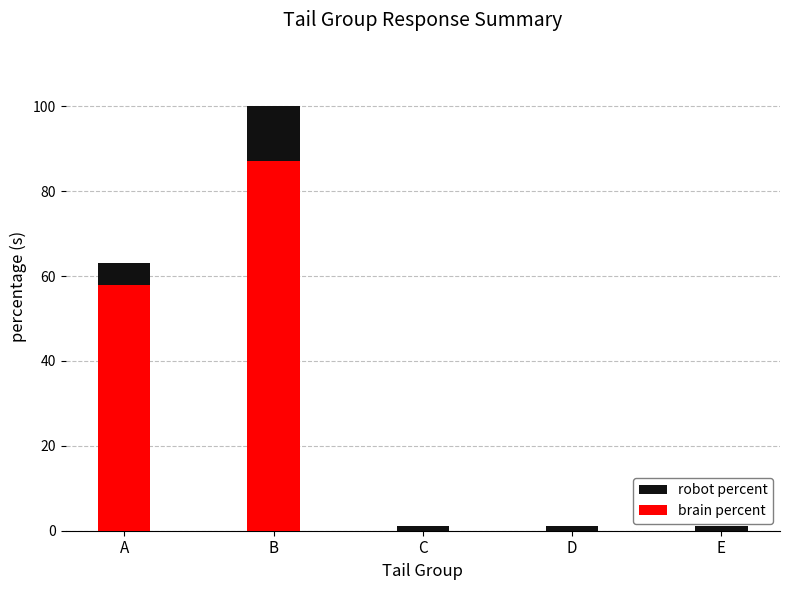

Is it true that brain percent equals 0 at E?

True